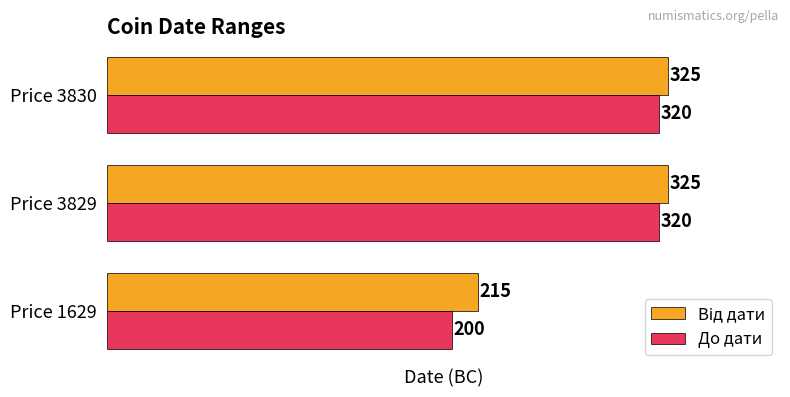

What is the sum of all До дати values?

840